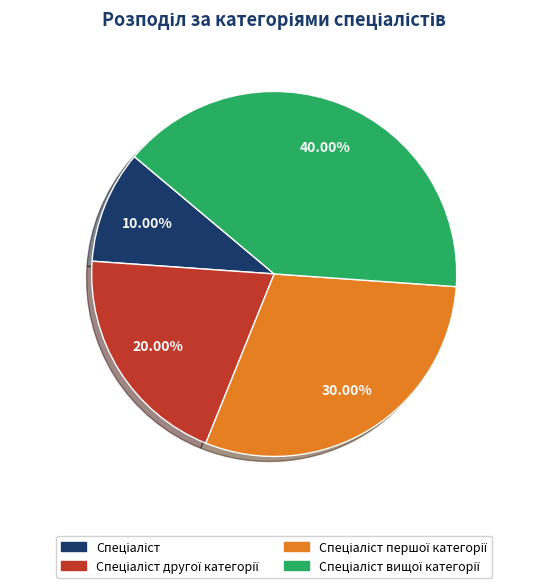

How many slices are in this pie chart?

4